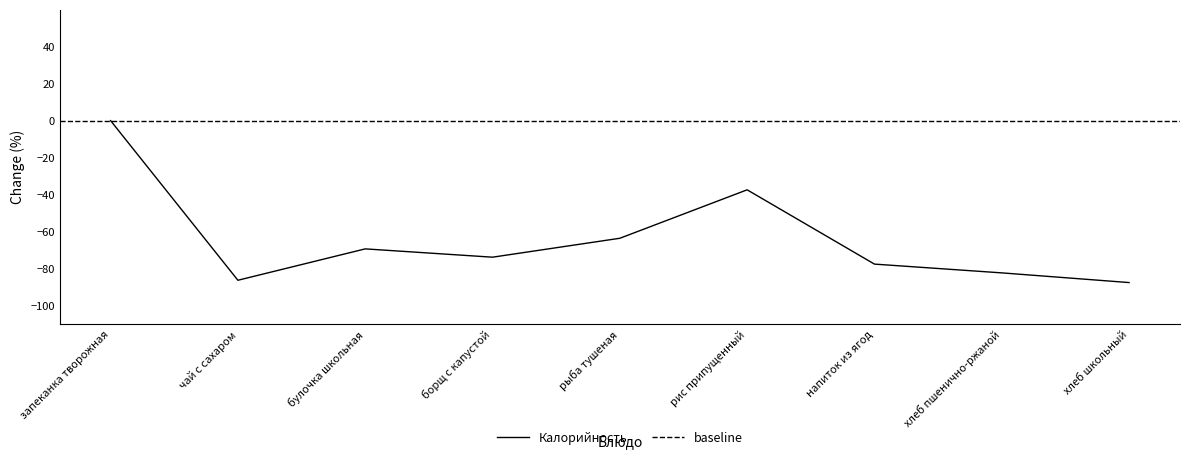

Count the number of values greater than -73.

4